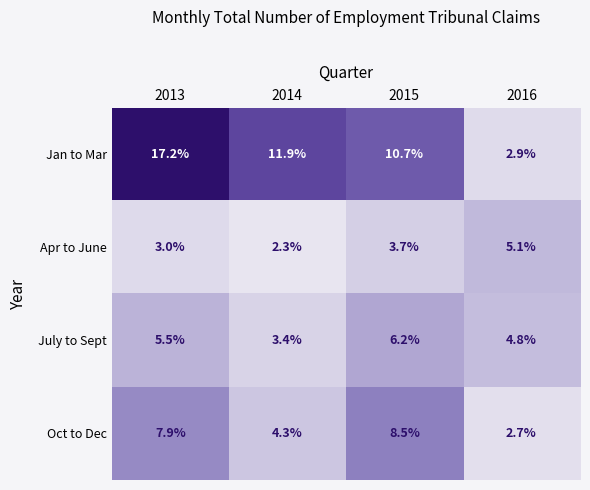

How many values in the Apr to June series are below 3?

1